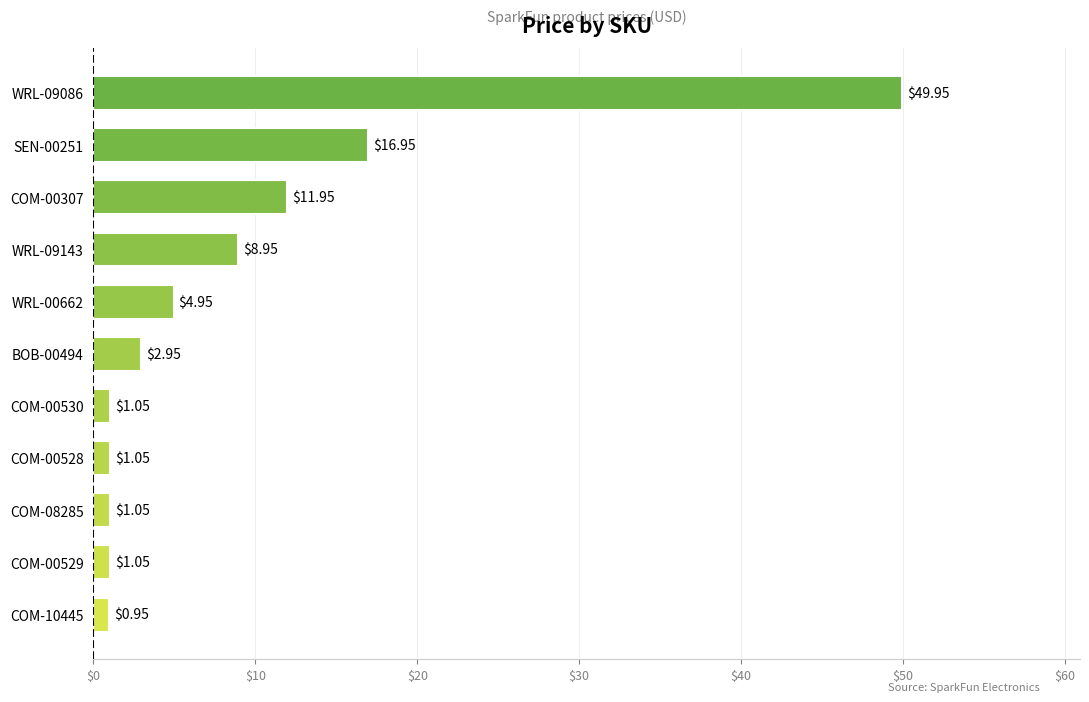

Between COM-00530 and SEN-00251, which is larger?

SEN-00251